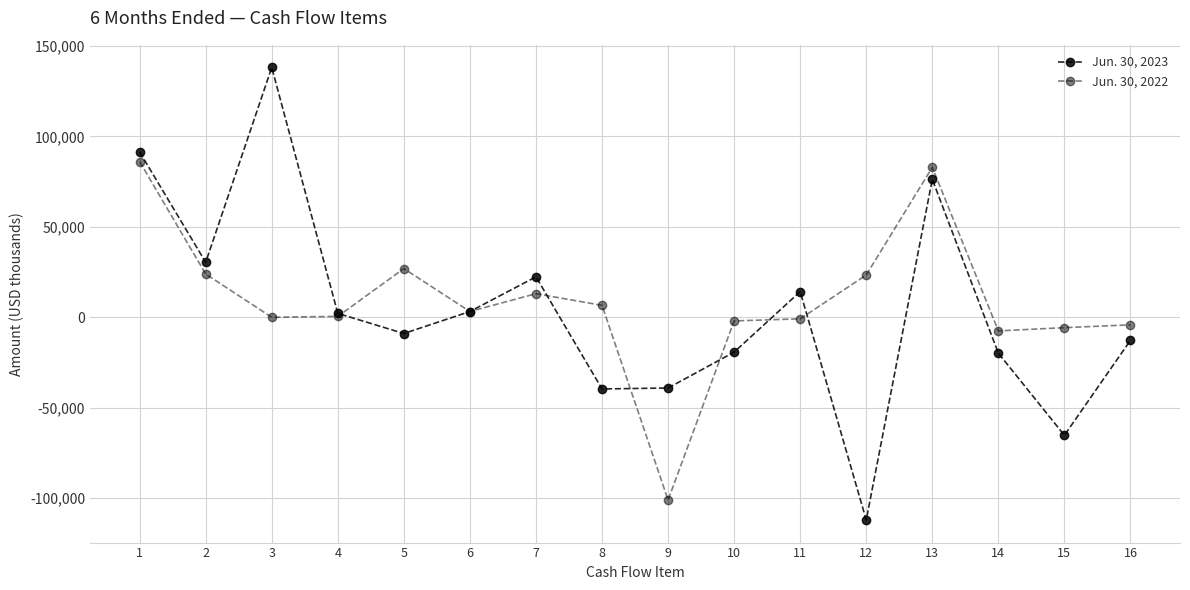

Count the number of data series in this chart.

2